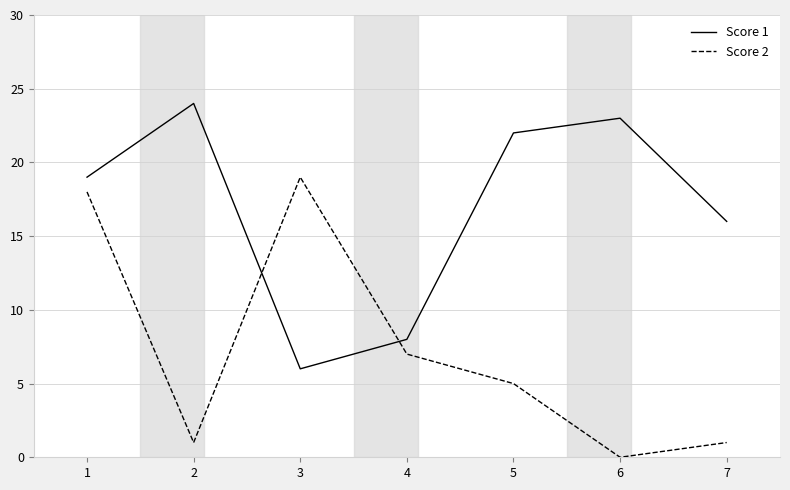

Where do Score 1 and Score 2 first cross each other?

2 and 3